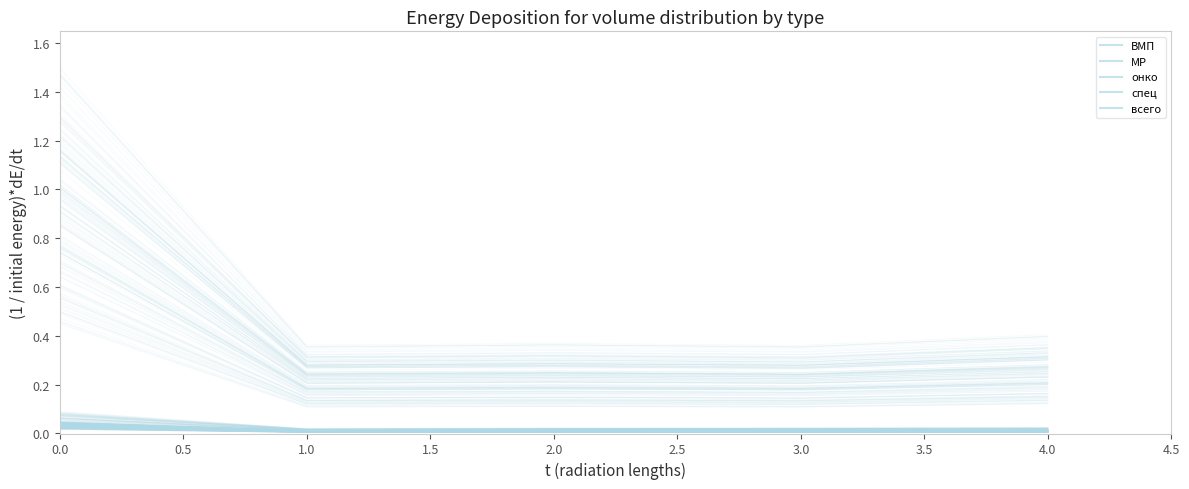

Is it true that МР equals 0.0 at 4.0?

False